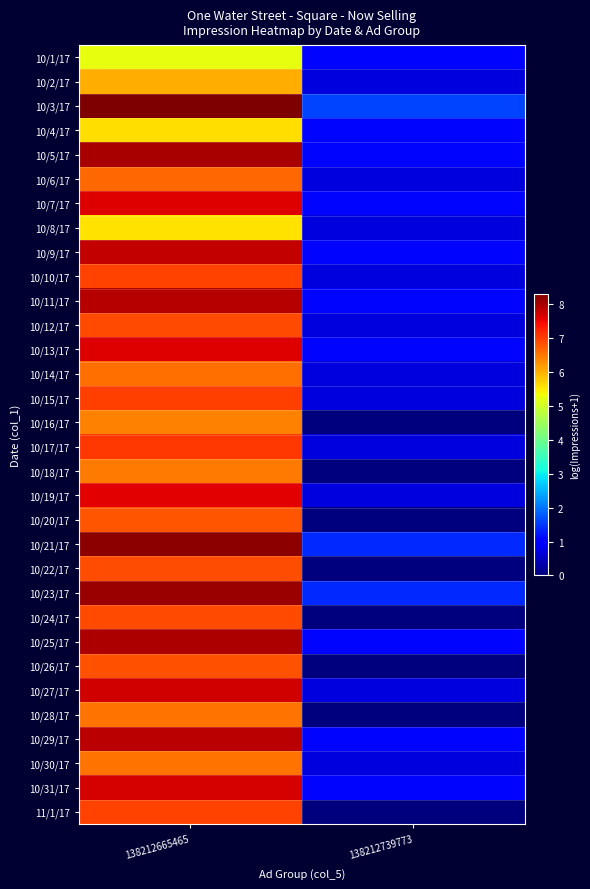

At 138212665465, list the series in order from largest to smallest.

10/3/17, 10/21/17, 10/23/17, 10/5/17, 10/25/17, 10/11/17, 10/29/17, 10/9/17, 10/27/17, 10/31/17, 10/7/17, 10/13/17, 10/19/17, 10/17/17, 10/15/17, 10/10/17, 11/1/17, 10/24/17, 10/12/17, 10/22/17, 10/26/17, 10/20/17, 10/6/17, 10/14/17, 10/30/17, 10/28/17, 10/18/17, 10/16/17, 10/2/17, 10/4/17, 10/8/17, 10/1/17